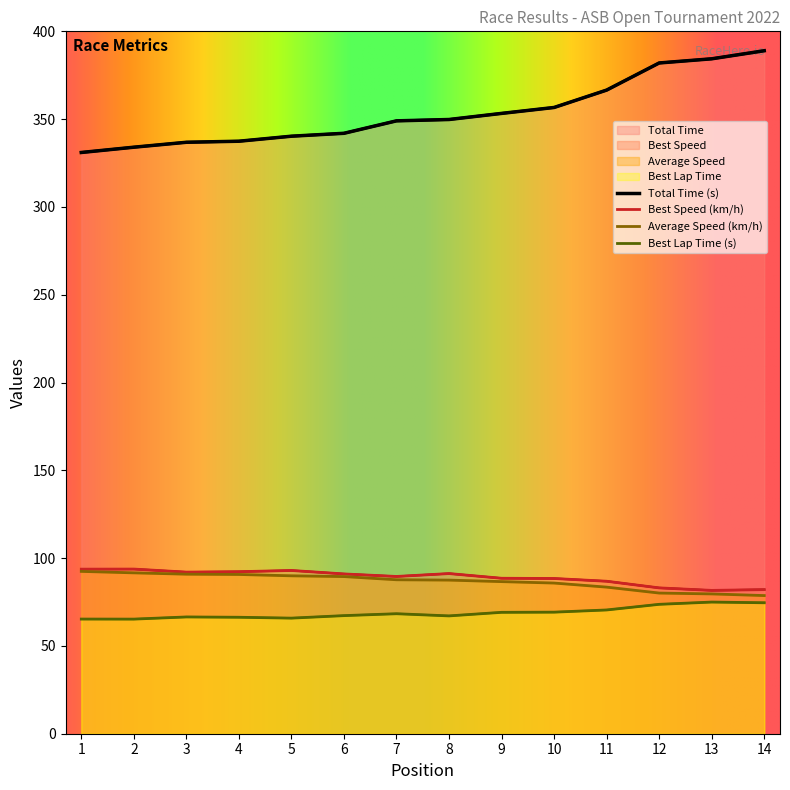

Rank the series at 3 from lowest to highest value.

Best Lap time, Average Speed, Best Speed, Total Time